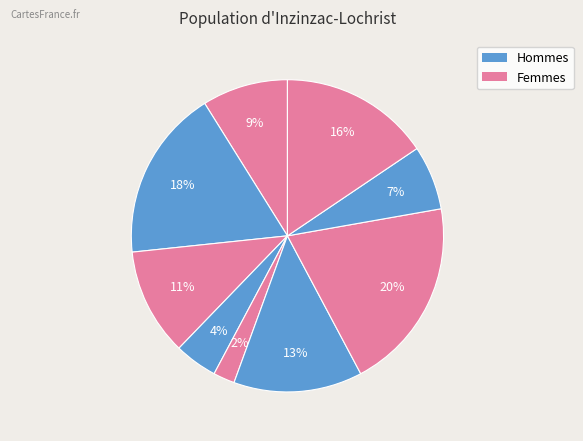

How many segments does this pie chart have?

9